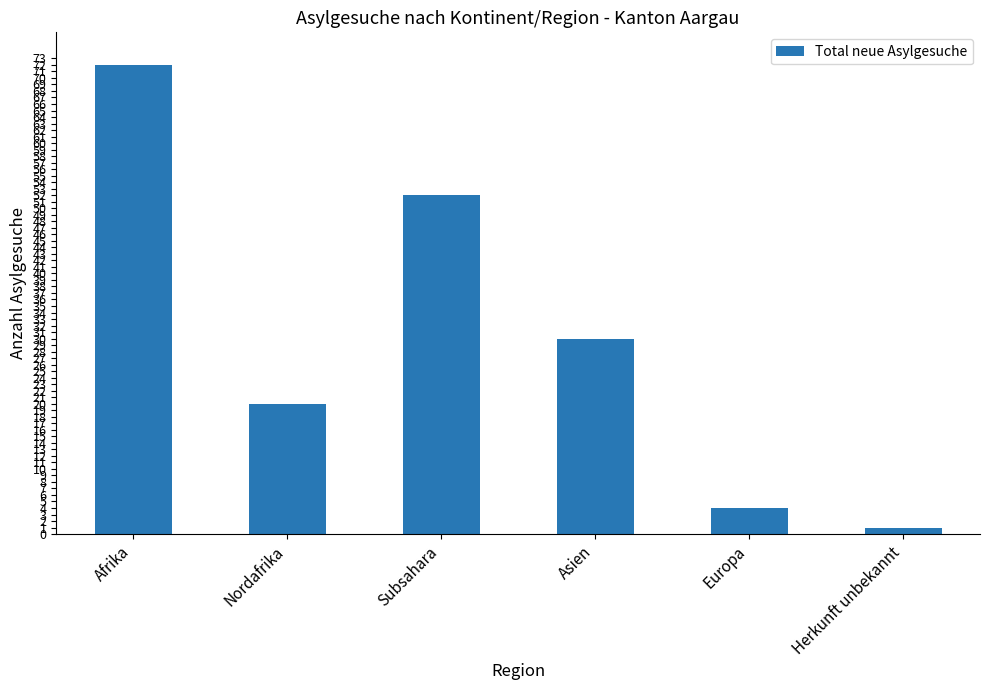

Reading left to right, list all the values displayed in this chart.

72	20	52	30	4	1